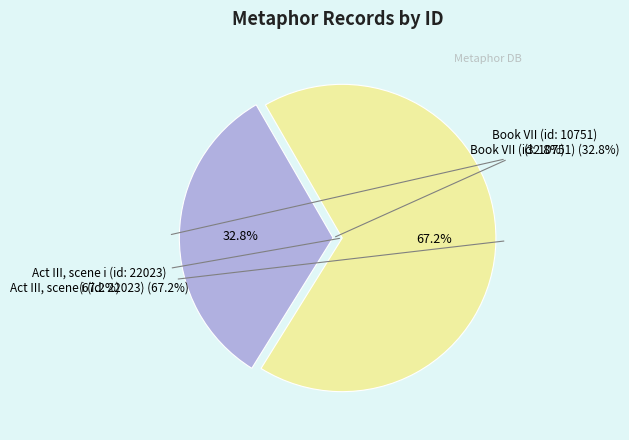

To the nearest percent, what is the difference between the largest and smallest slice percentages?

34%